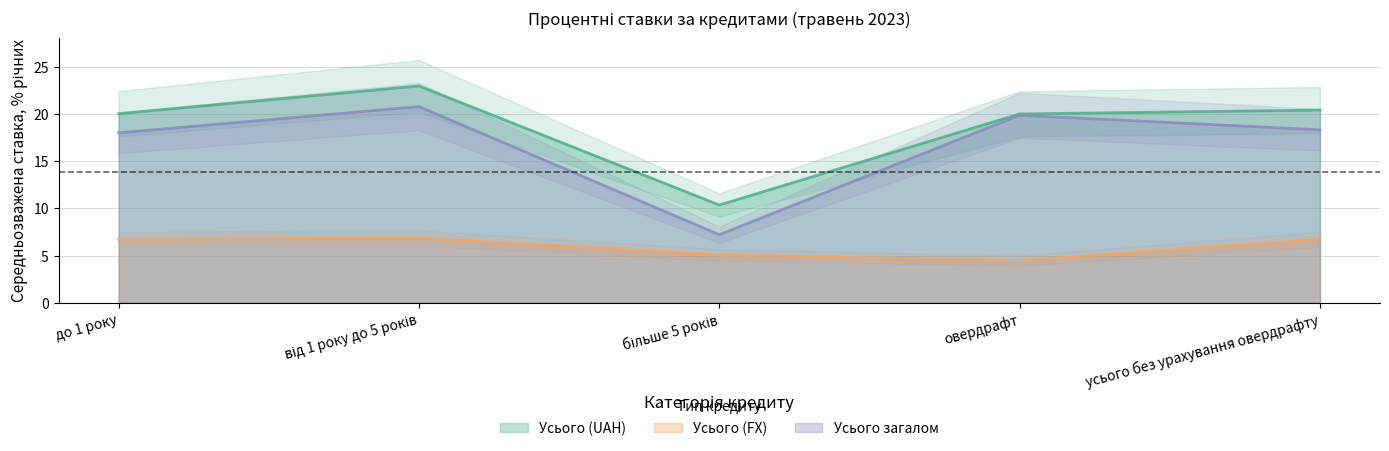

What is the sum of the Усього (UAH) values at до 1 року and від 1 року до 5 років?

43.0